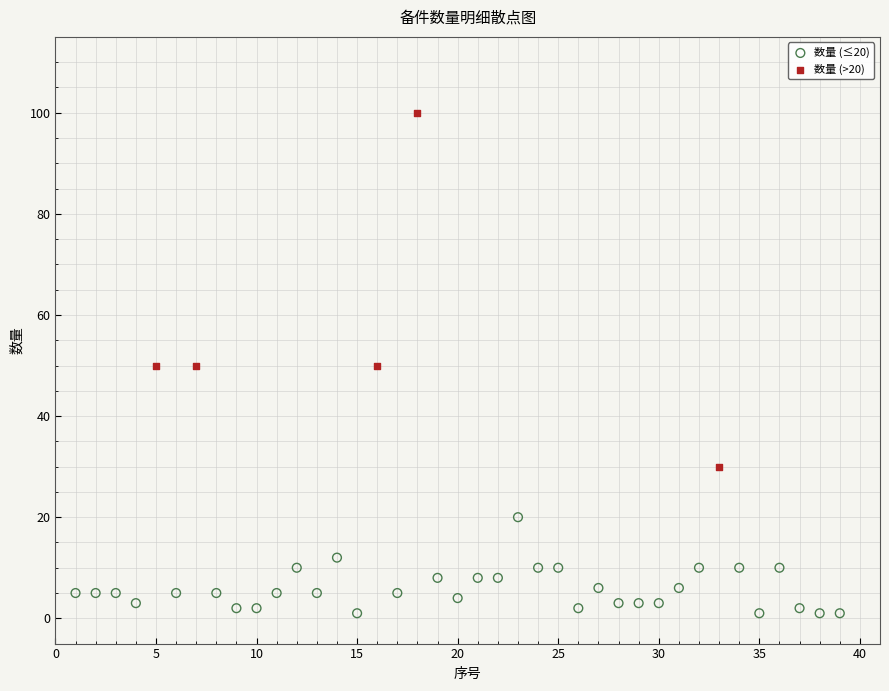

Which series contains the lowest Y value?

数量 (≤20)